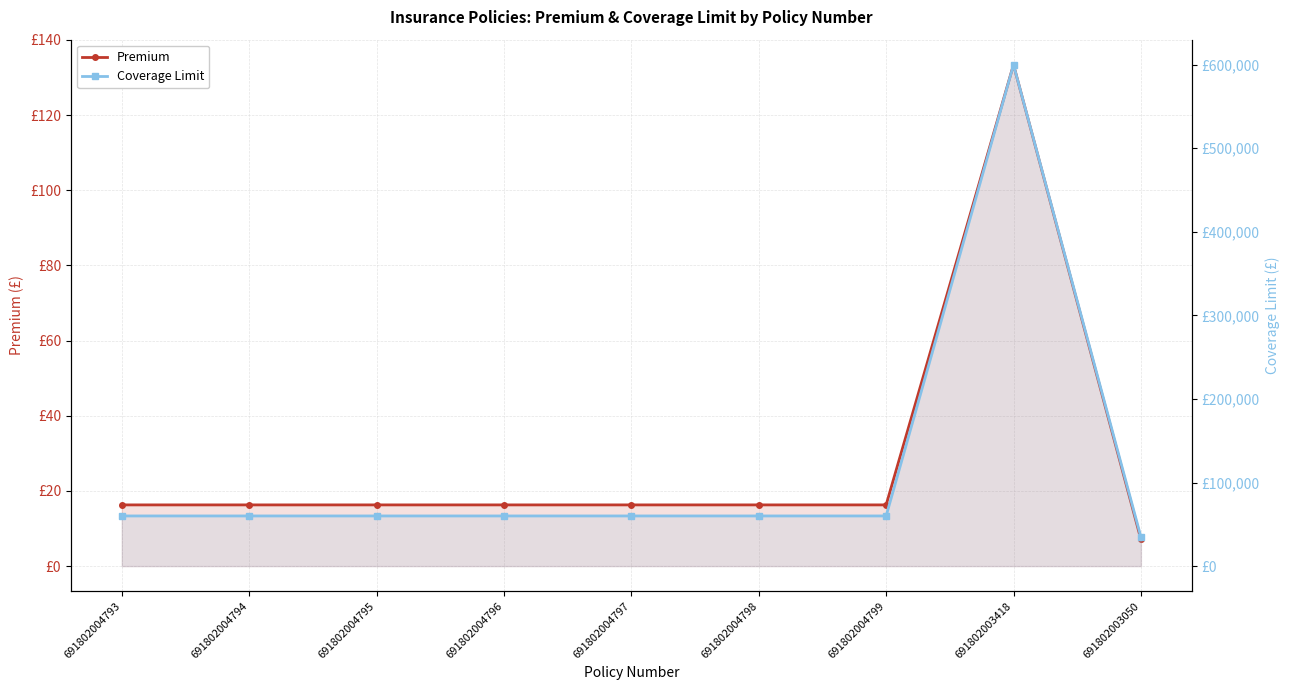

Rank the series by their average value, from highest to lowest.

Coverage Limit, Premium